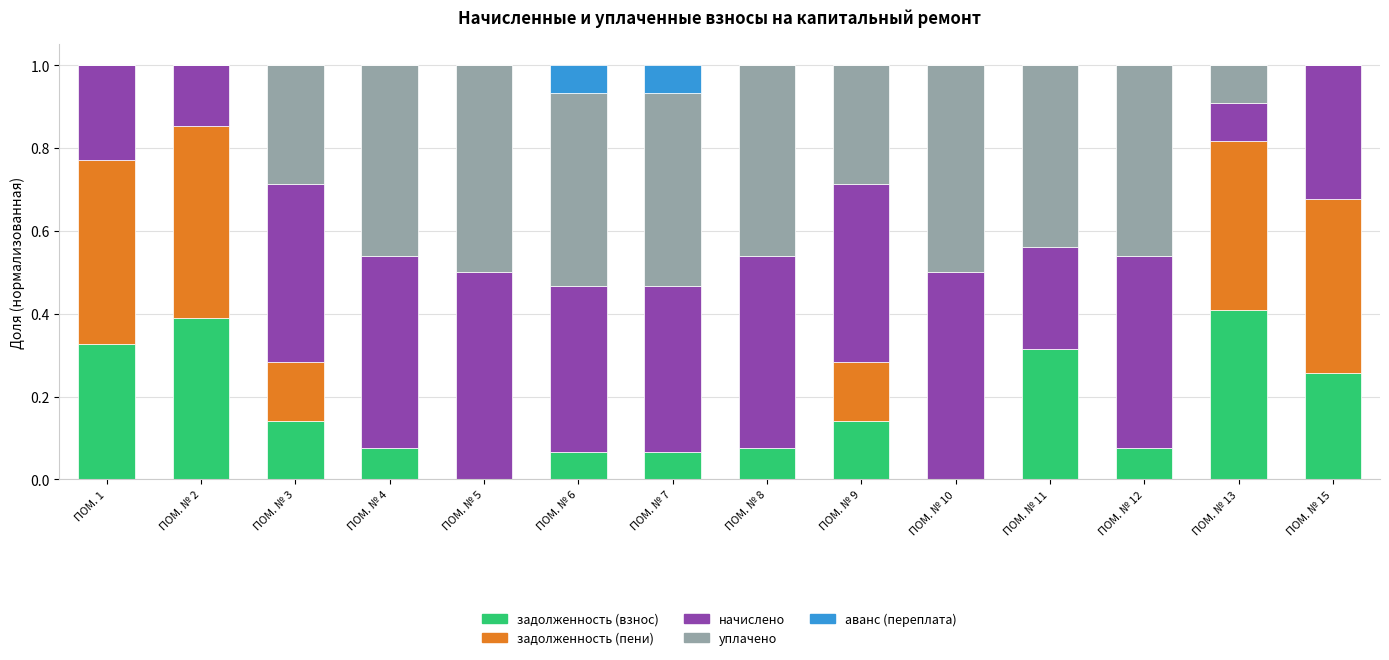

True or false: задолженность (взнос) has a value of 0.2 at ПОМ. № 11.

False